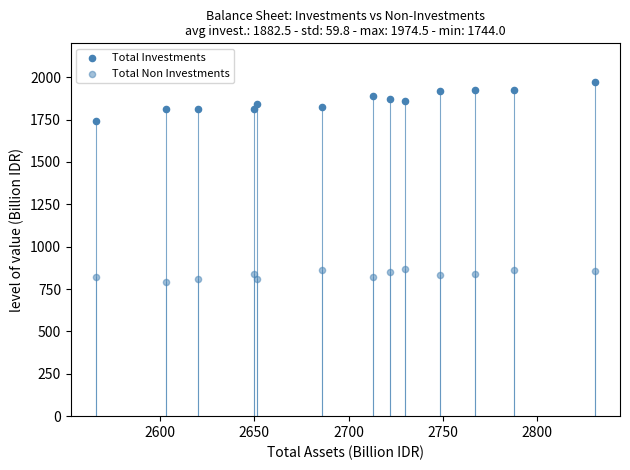

How many data points are displayed?

26